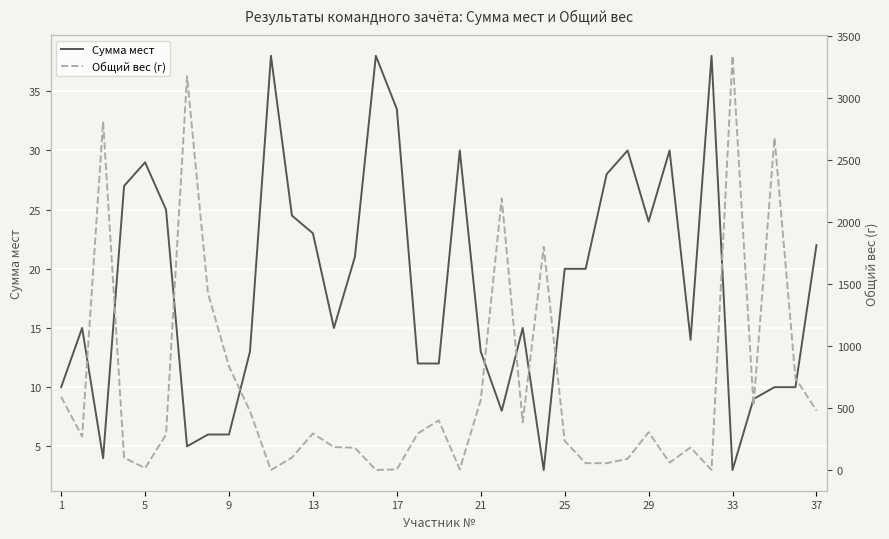

What is the sum of all Сумма мест values?

684.0